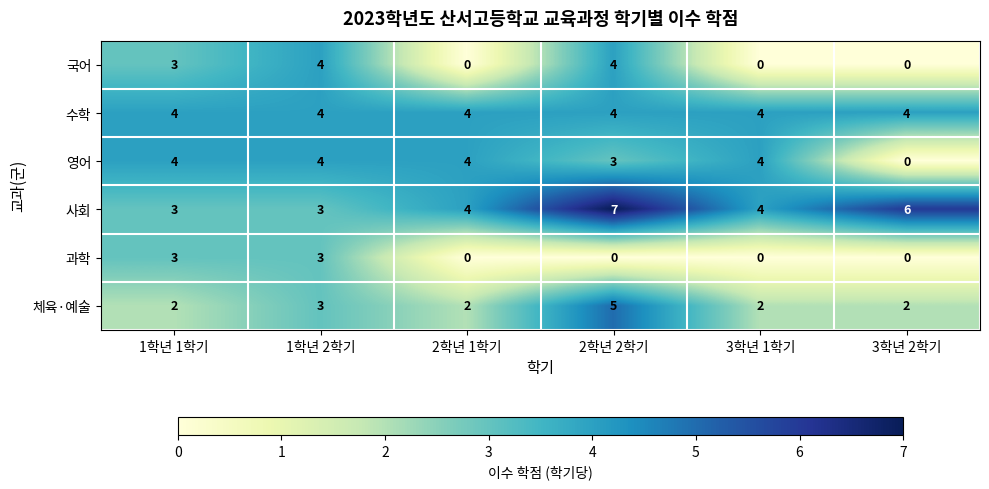

What is the maximum value shown in the chart?

7